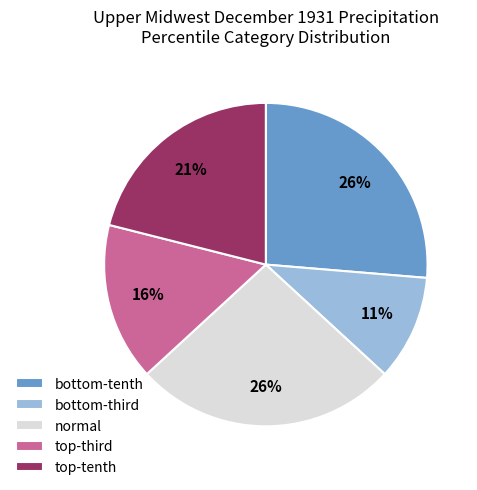

How many slices are in this pie chart?

5